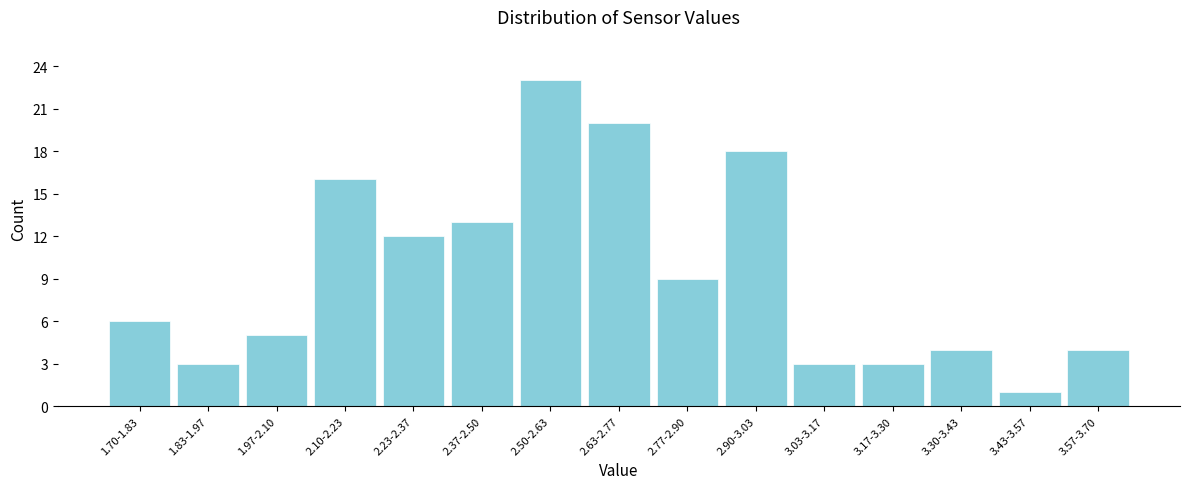

Reading right to left, list all the values displayed in this chart.

3.57-3.70=4	3.43-3.57=1	3.30-3.43=4	3.17-3.30=3	3.03-3.17=3	2.90-3.03=18	2.77-2.90=9	2.63-2.77=20	2.50-2.63=23	2.37-2.50=13	2.23-2.37=12	2.10-2.23=16	1.97-2.10=5	1.83-1.97=3	1.70-1.83=6